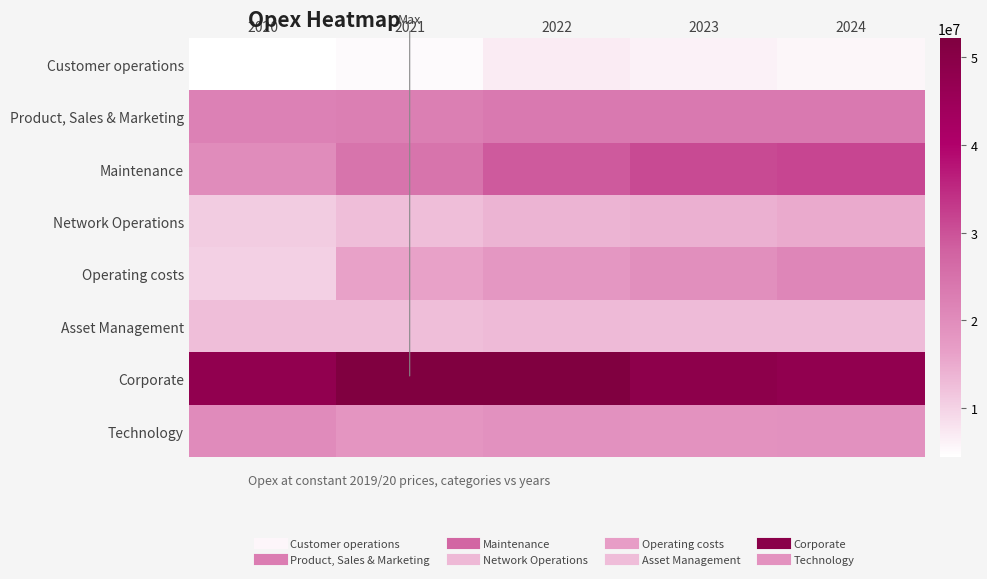

What is the greatest value displayed?

52099847.9